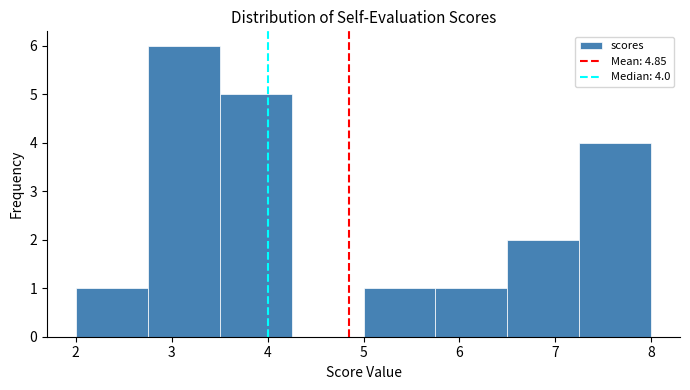

Over which range of the x-axis is the bar tallest?

2.75 to 3.50